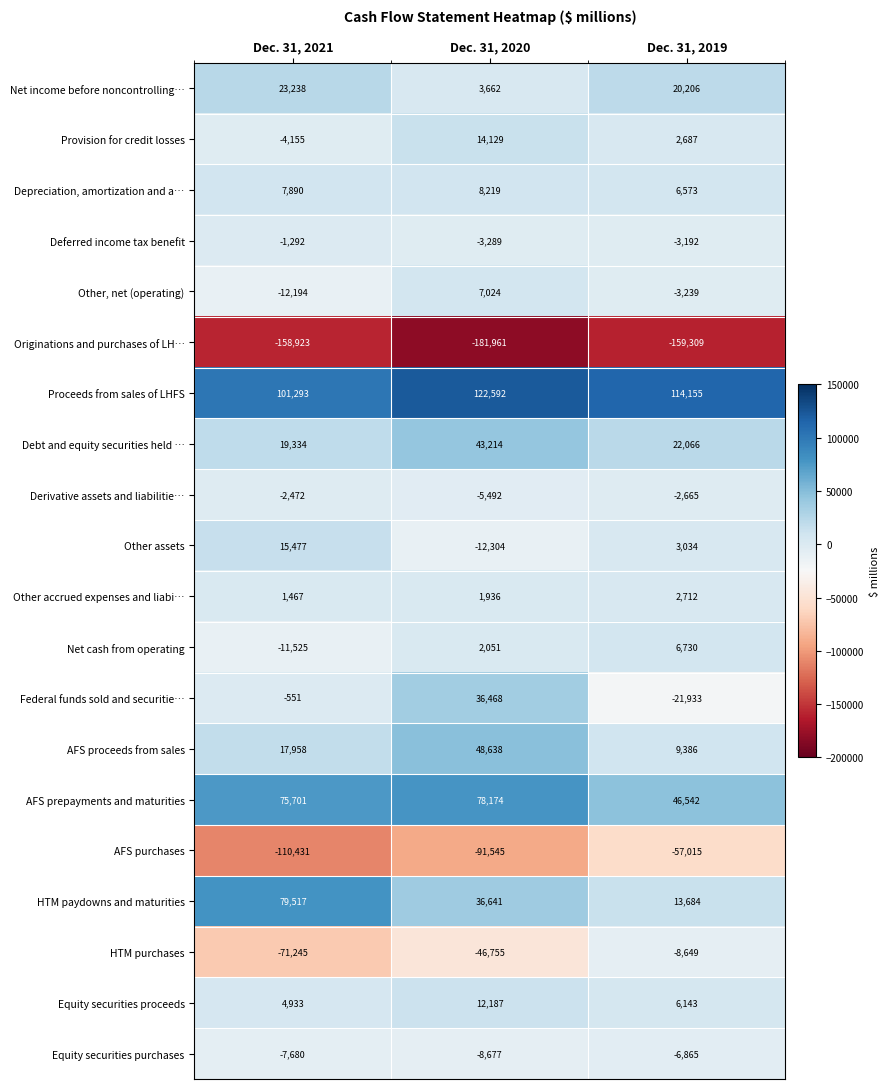

The value of Deferred income tax benefit at Dec. 31, 2021 is -774. True or false?

False